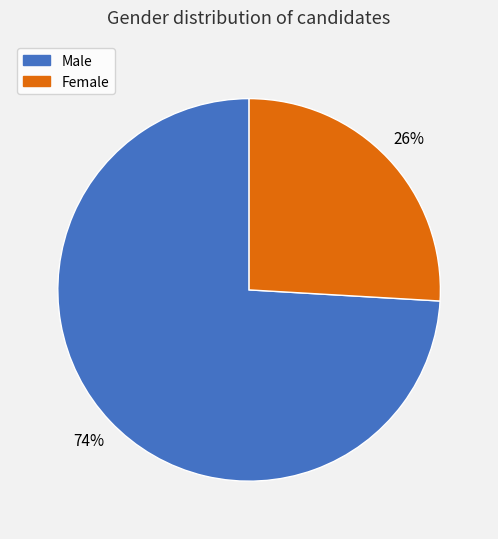

Count the number of slices in the pie.

2